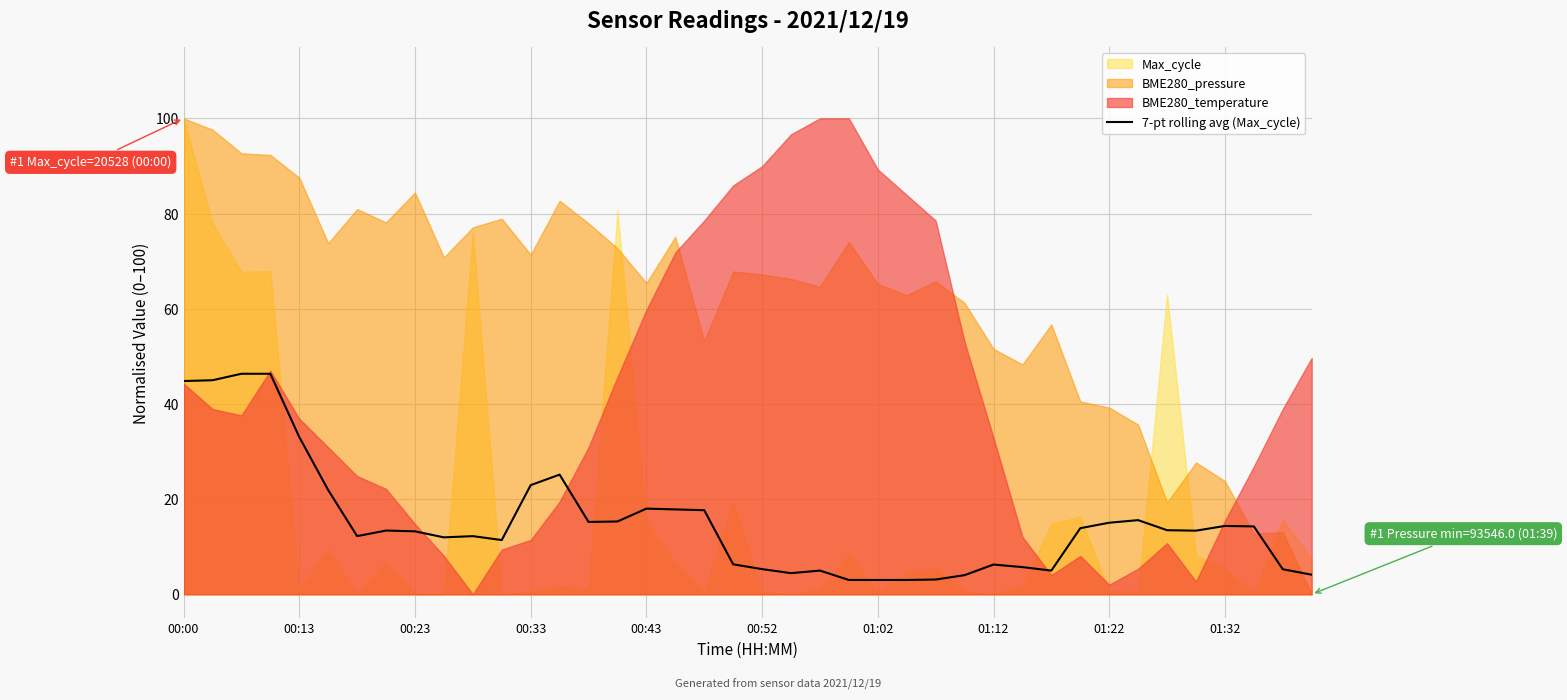

How many lines are shown in the chart?

1